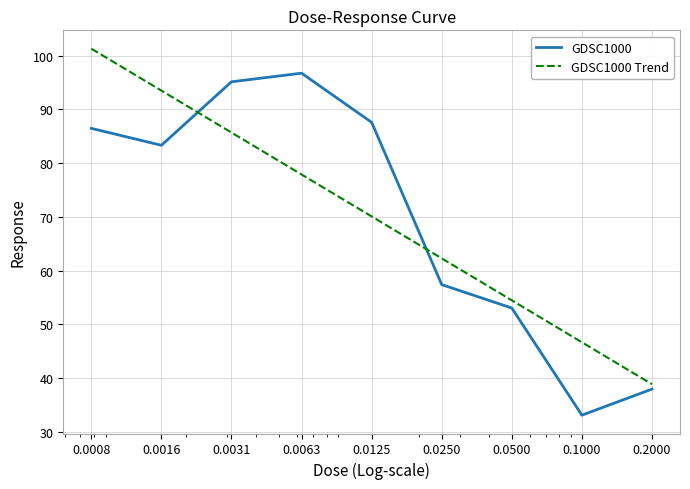

True or false: GDSC1000 Trend and GDSC1000 intersect in this chart.

True